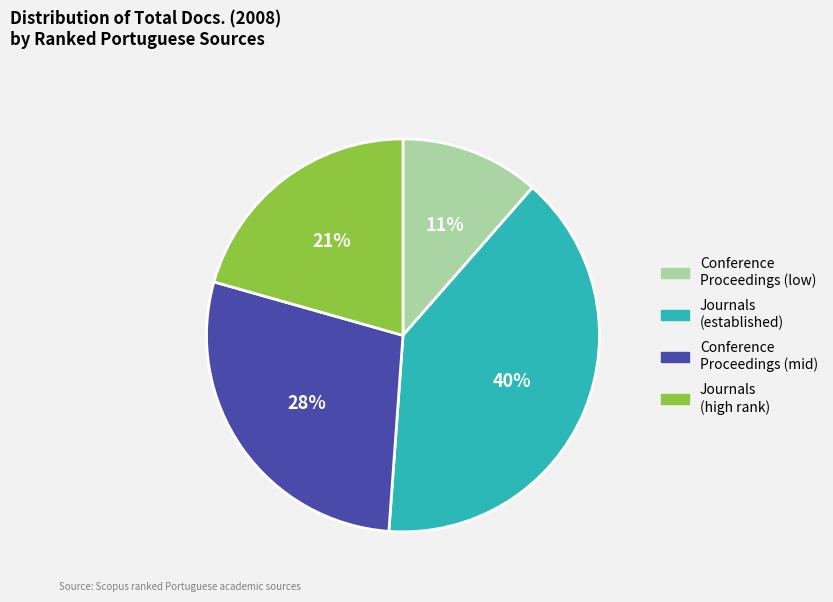

Is there any slice that represents more than half of the pie?

No